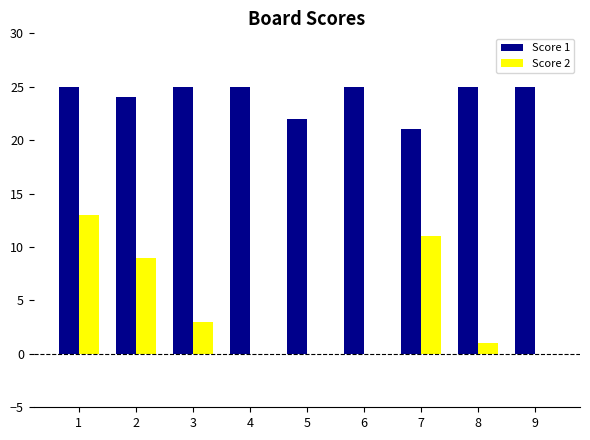

What is the maximum value for Score 2?

13